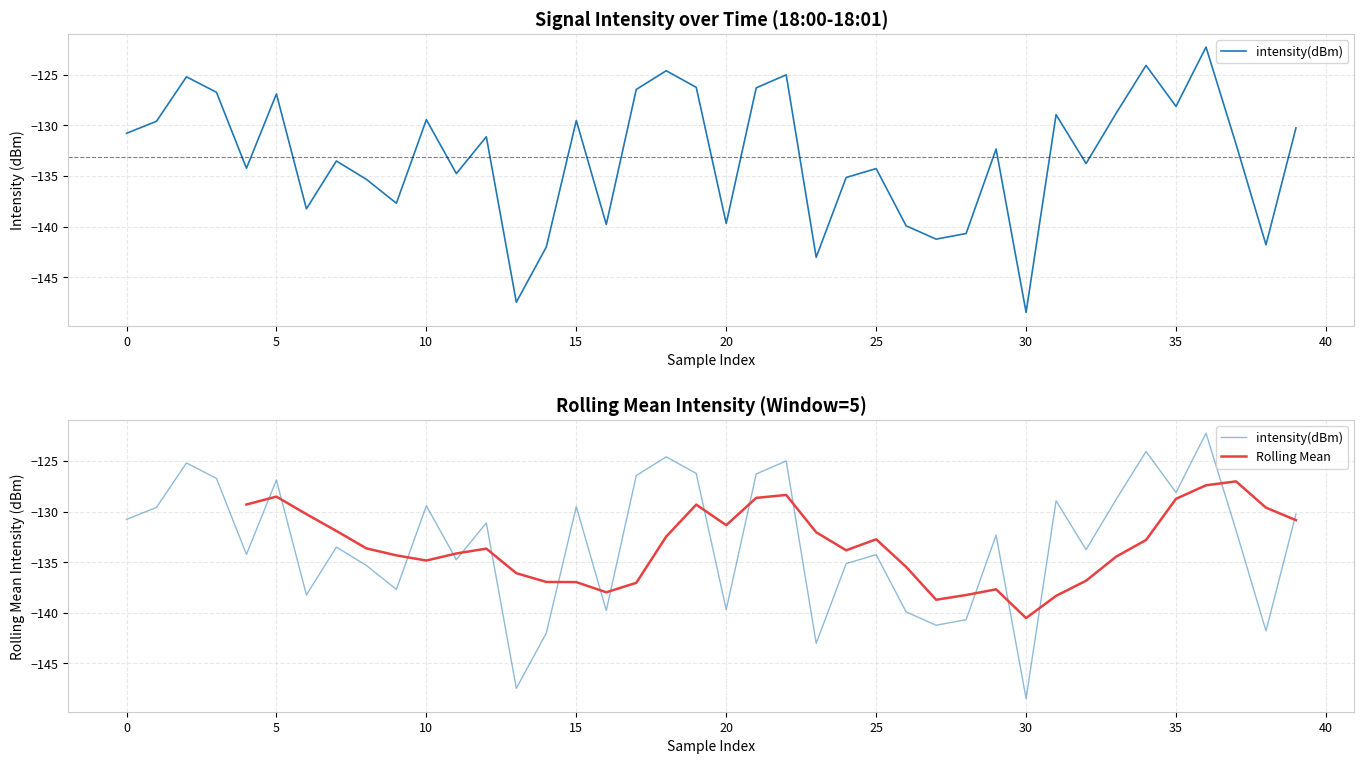

The value of Rolling Mean at 20 is -171.5. True or false?

False